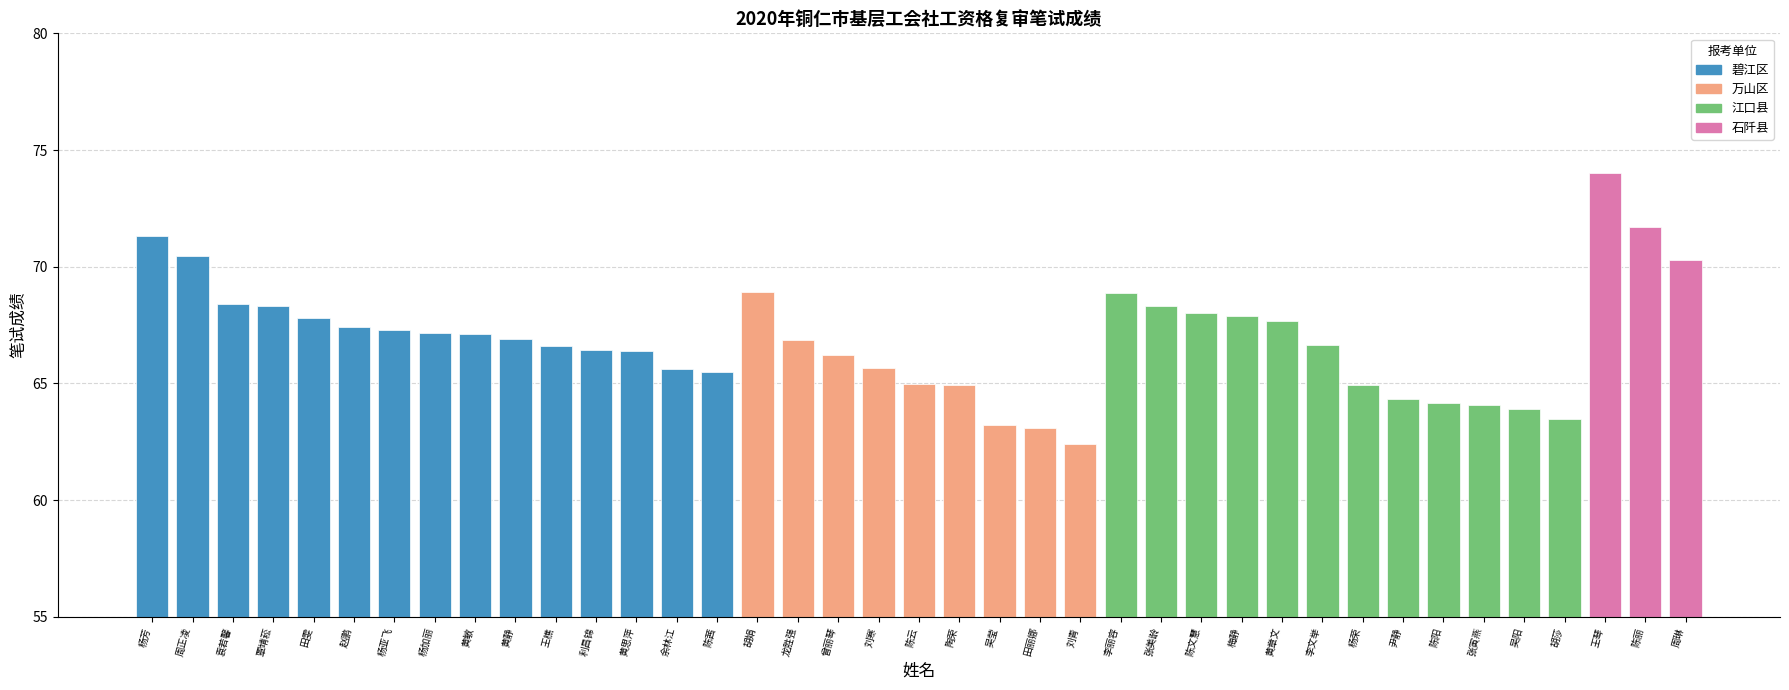

What is the label of the 31st bar from the left?

杨荣